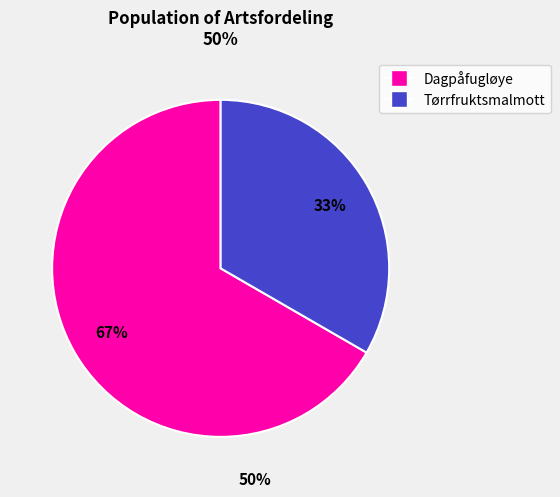

Is it true that Tørrfruktsmalmott is 33% of the pie?

True